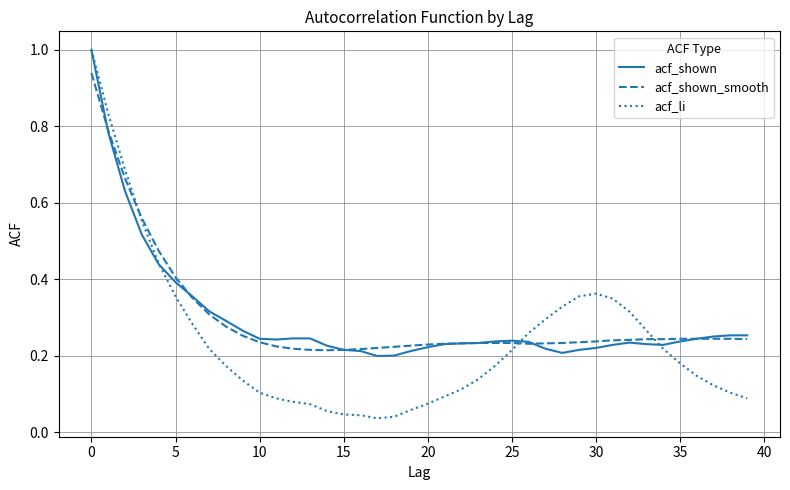

Which series has the widest spread of values?

acf_li